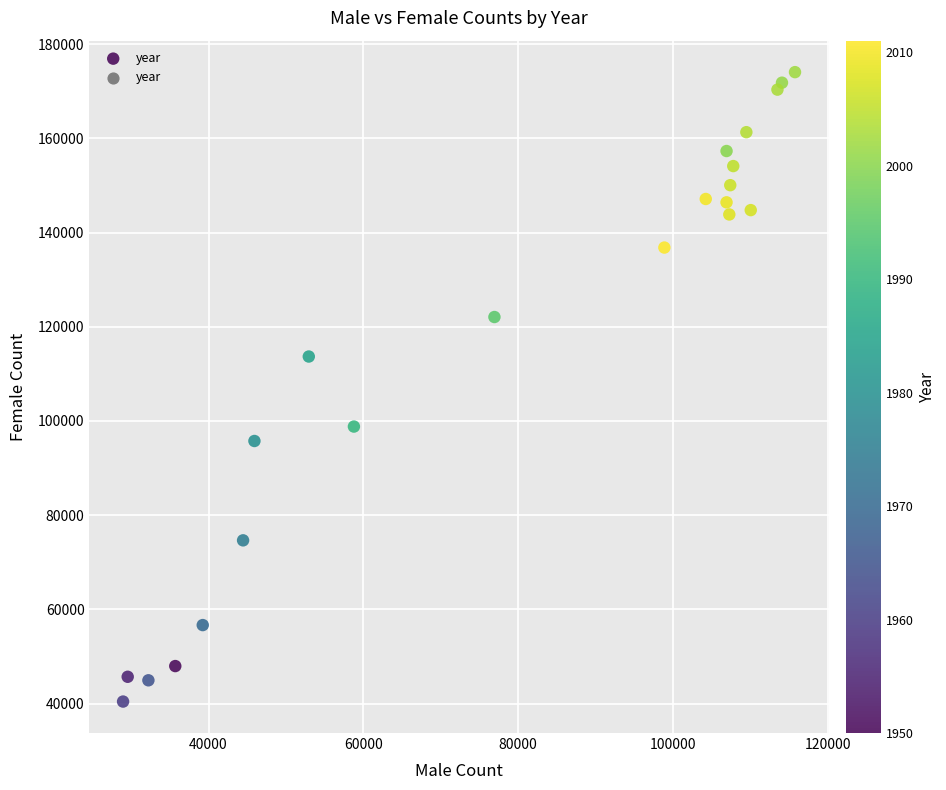

What is the range of X values (max minus min)?

86836